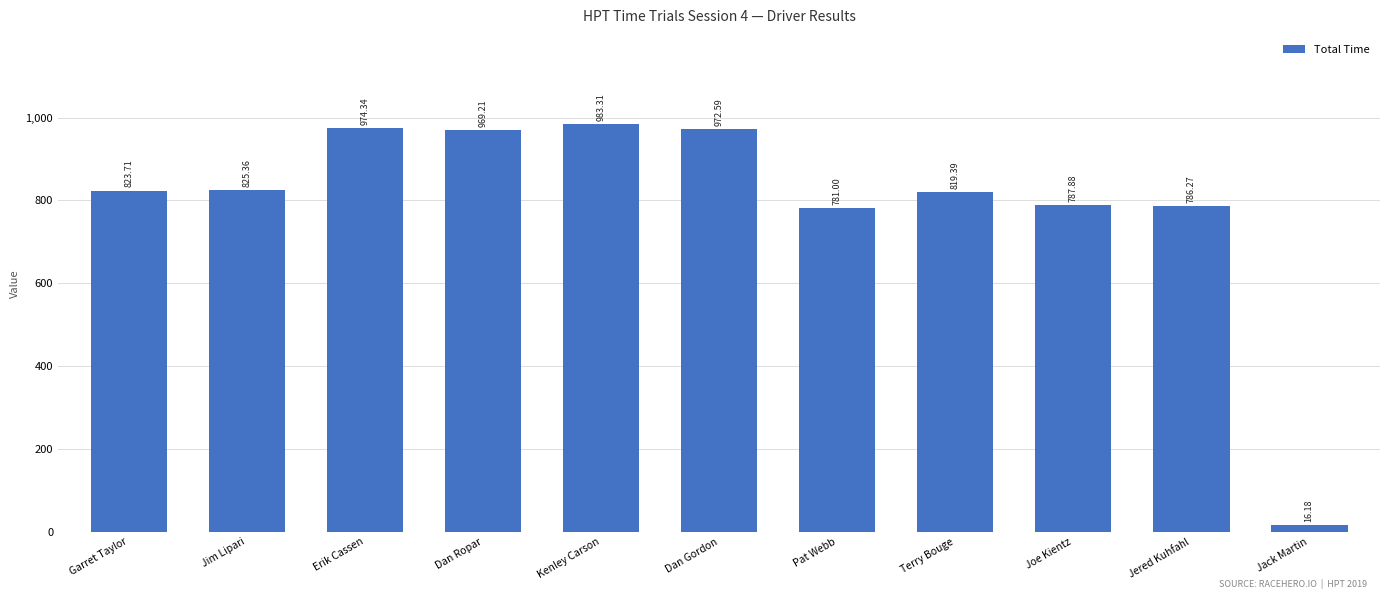

At which label is the value closest to 499?

Pat Webb